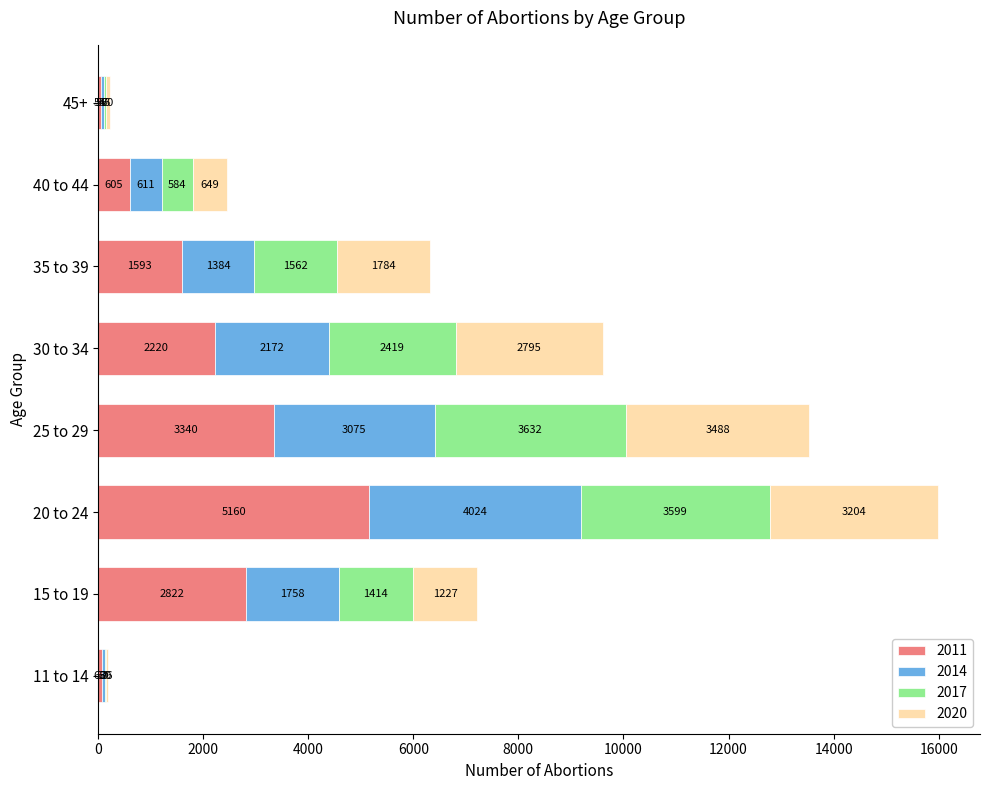

At which category is the sum across all series the highest?

20 to 24